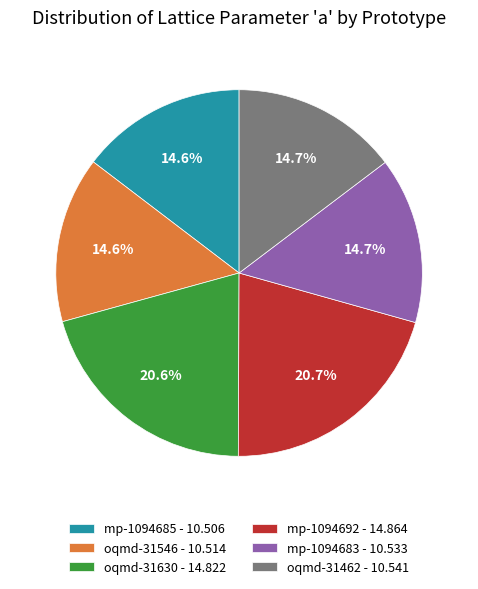

Approximately how many times larger is the value at oqmd-31630 - 14.822 compared to oqmd-31462 - 10.541?

1.4